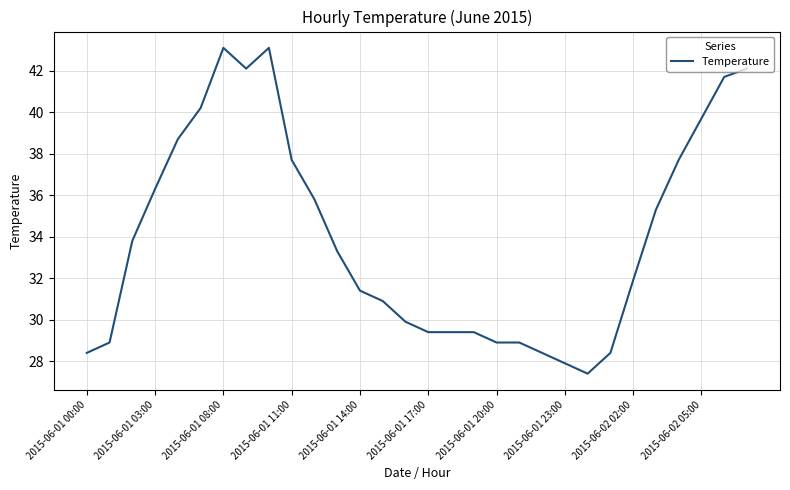

What is the smallest value displayed?

27.4